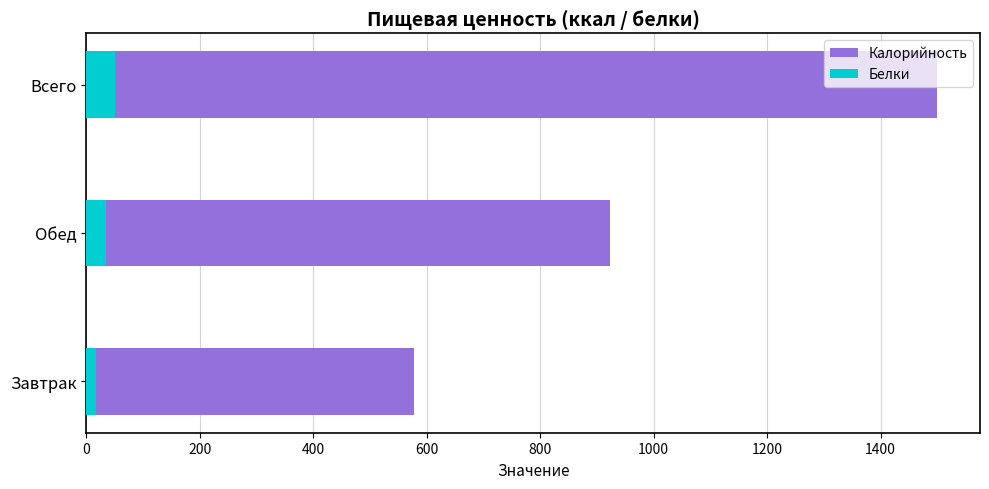

True or false: Белки has a value of 26.4 at Завтрак.

False